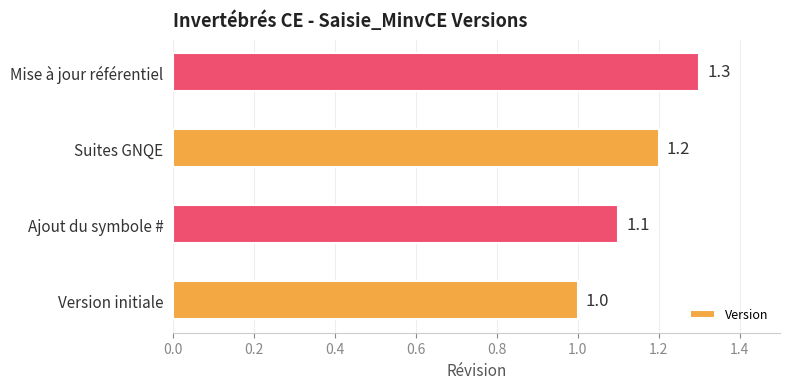

What is the smallest value displayed?

1.0